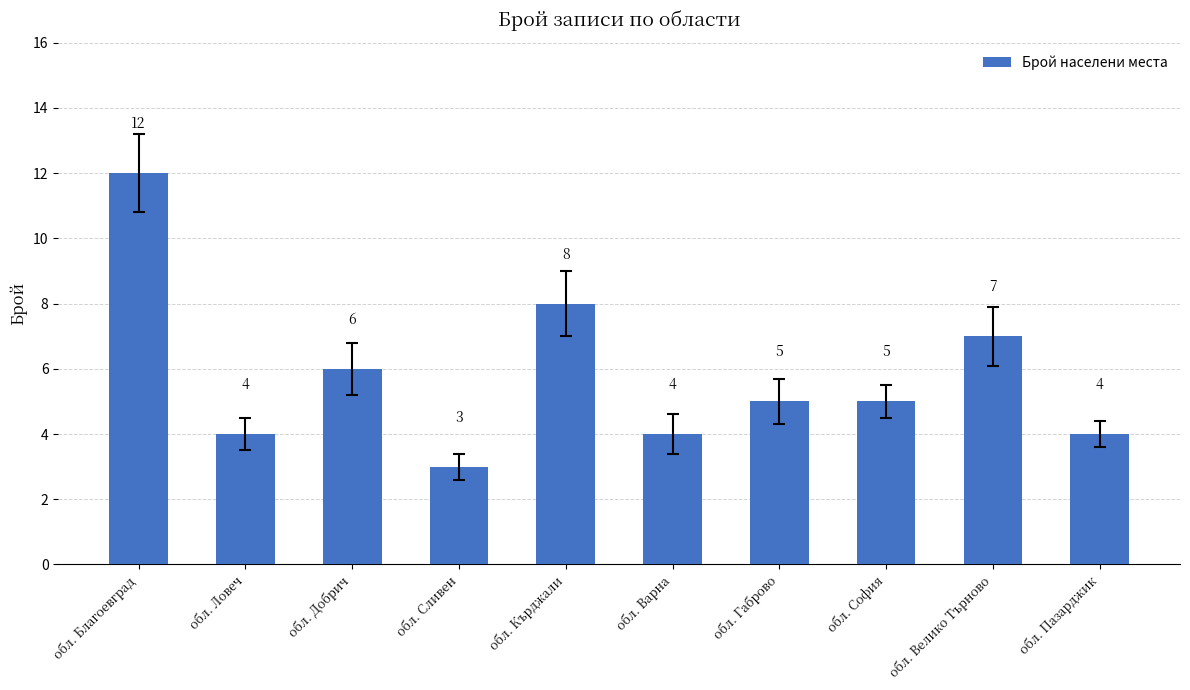

What is the difference between the values at обл. София and обл. Пазарджик?

1